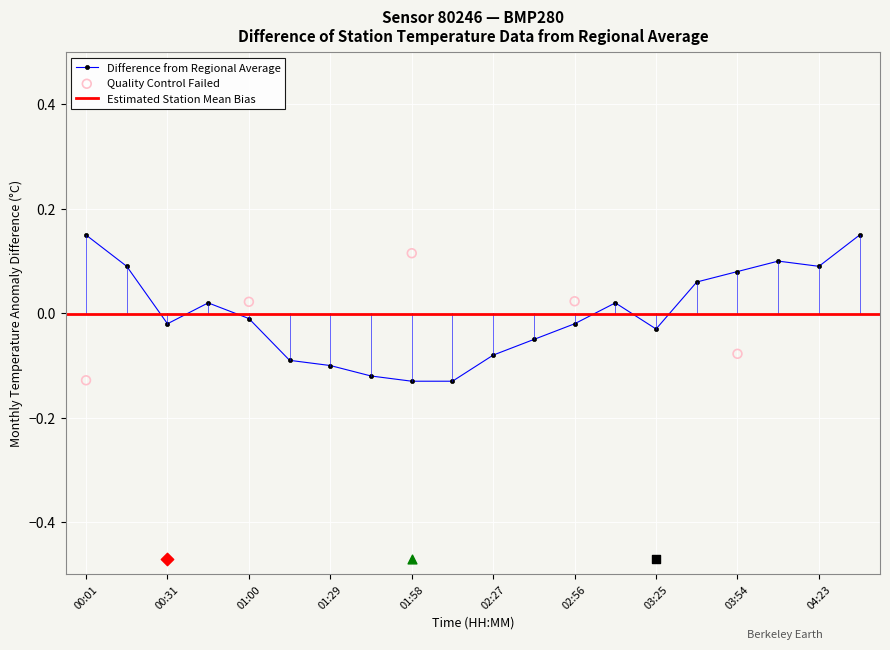

True or false: Difference from Regional Average has more than 2 points higher than both neighbors.

True